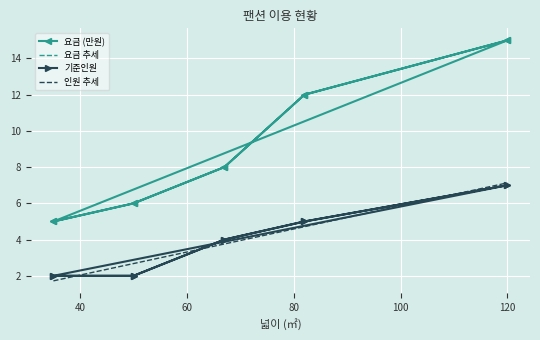

What is the lowest value of the 요금 추세 series?

5